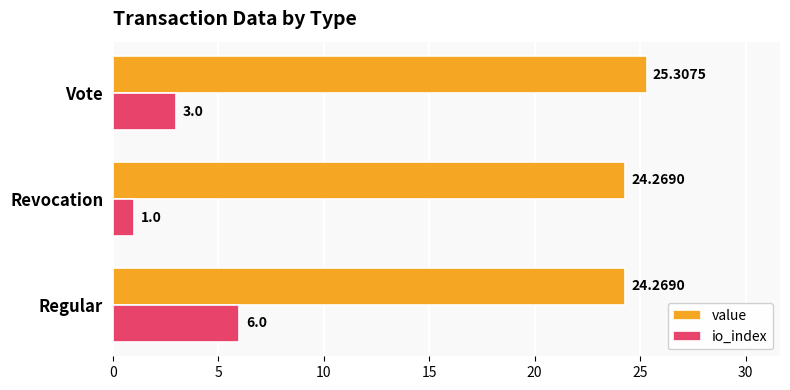

Between Regular and Vote, which series saw the biggest shift?

io_index